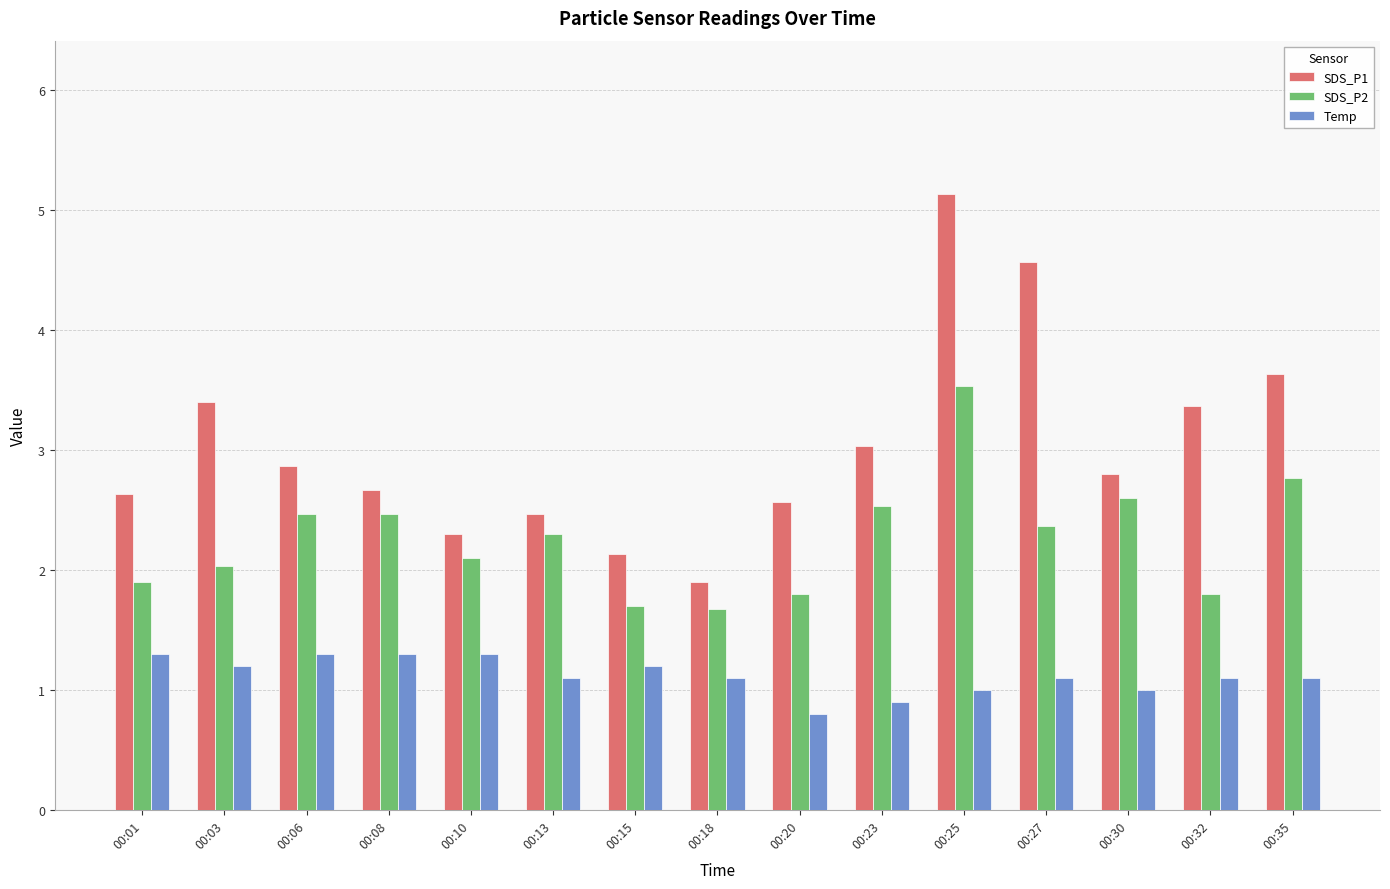

What is the difference between the second highest and second lowest values in the Temp series?

0.4